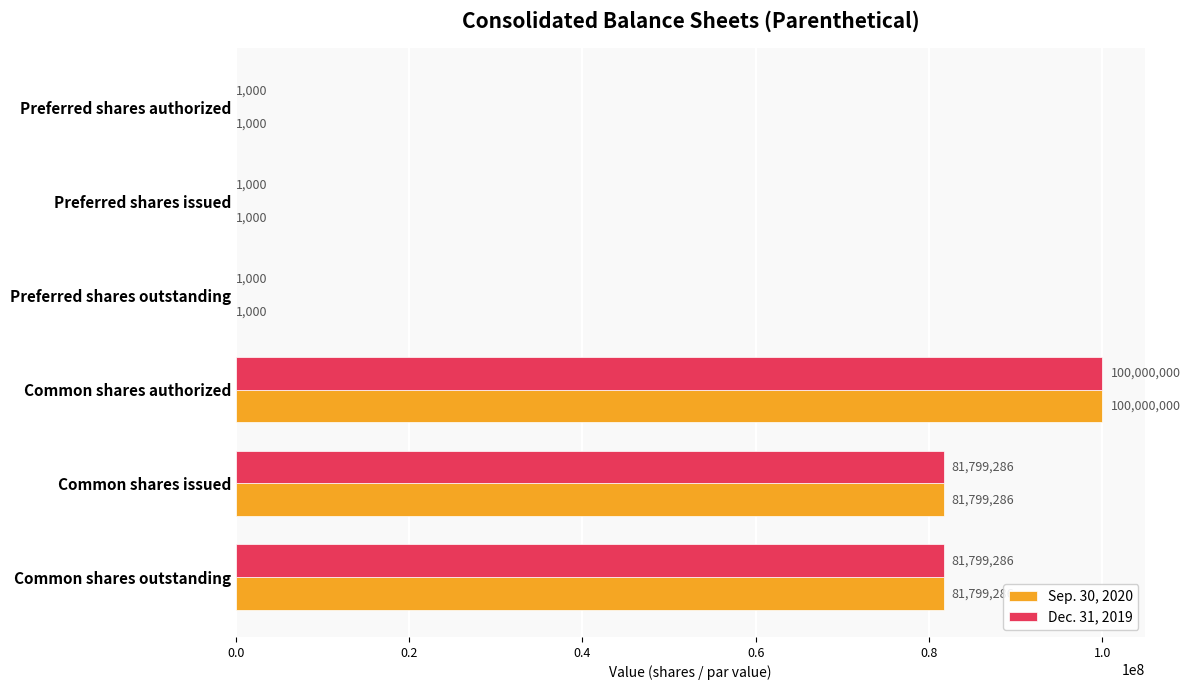

Is it true that Dec. 31, 2019 equals 1000 at Preferred shares issued?

True